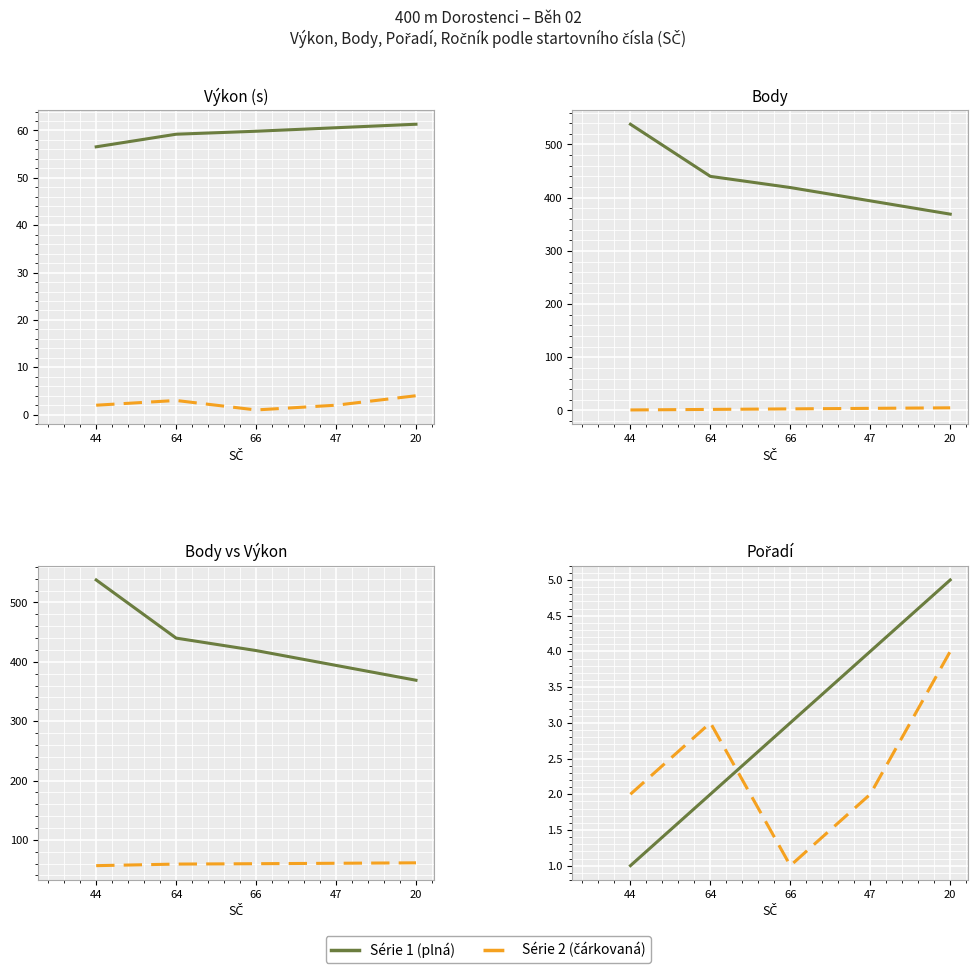

Where is Pořadí nearest to the value 3?

66